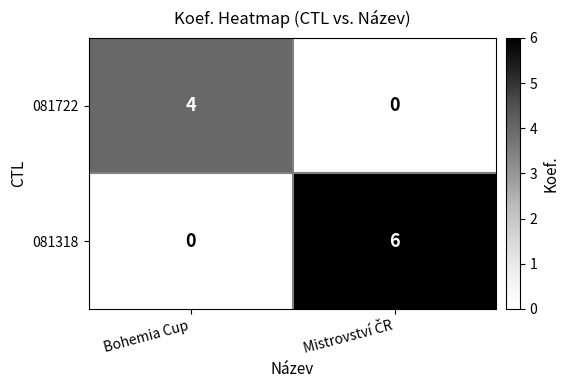

The value of 081722 at Bohemia Cup is 6. True or false?

False